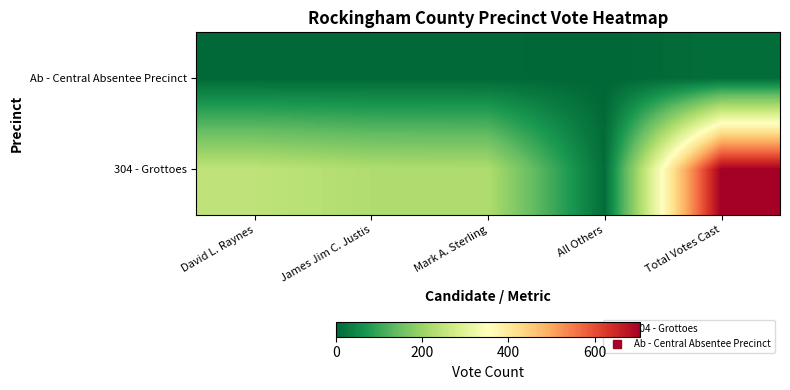

Reading left to right, what are all the values shown in this chart?

304 - Grottoes: David L. Raynes=246	James Jim C. Justis=226	Mark A. Sterling=224	All Others=10	Total Votes Cast=706
Ab - Central Absentee Precinct: David L. Raynes=3	James Jim C. Justis=4	Mark A. Sterling=4	All Others=0	Total Votes Cast=11